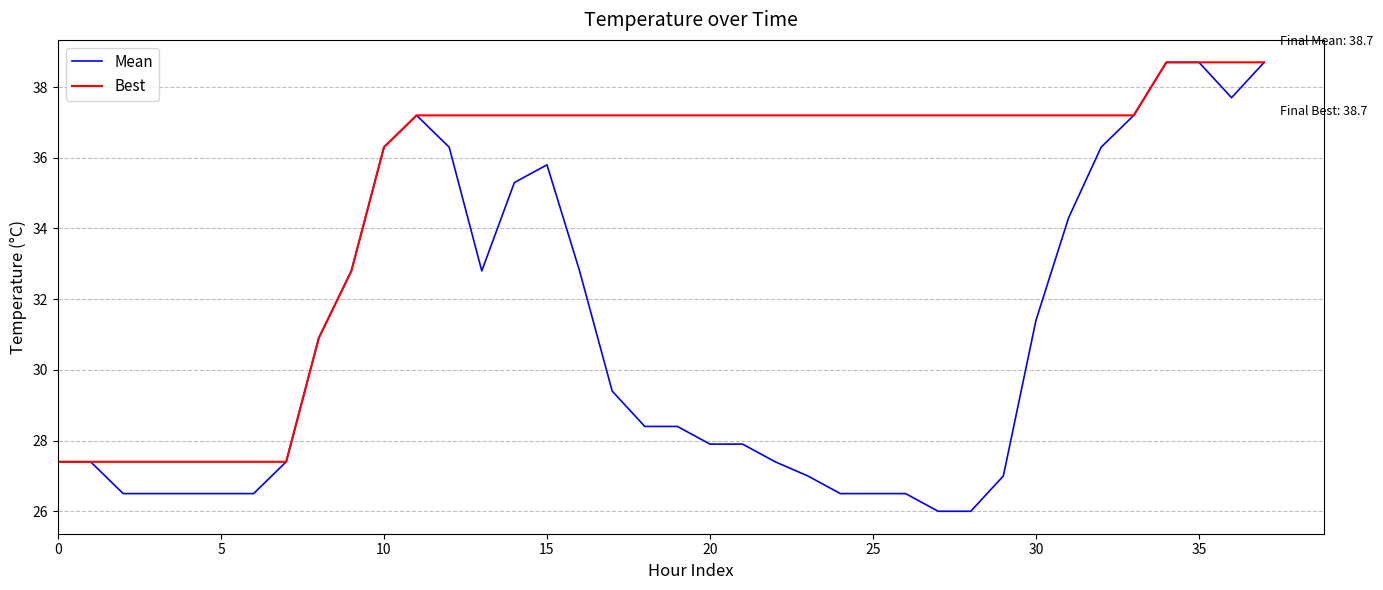

What is the difference between the maximum and minimum values in the Mean series?

12.7